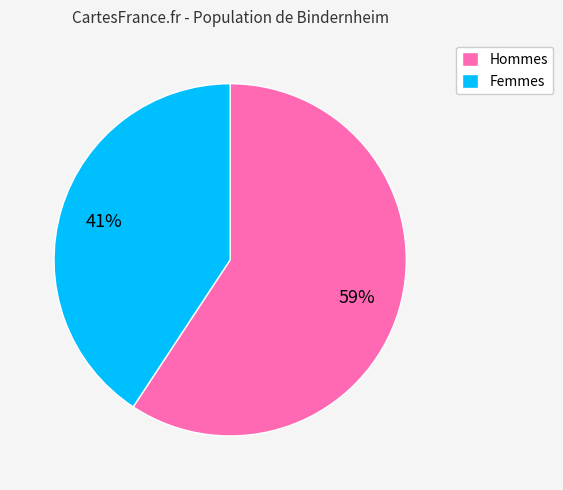

True or false: Femmes accounts for 41% of the total.

True